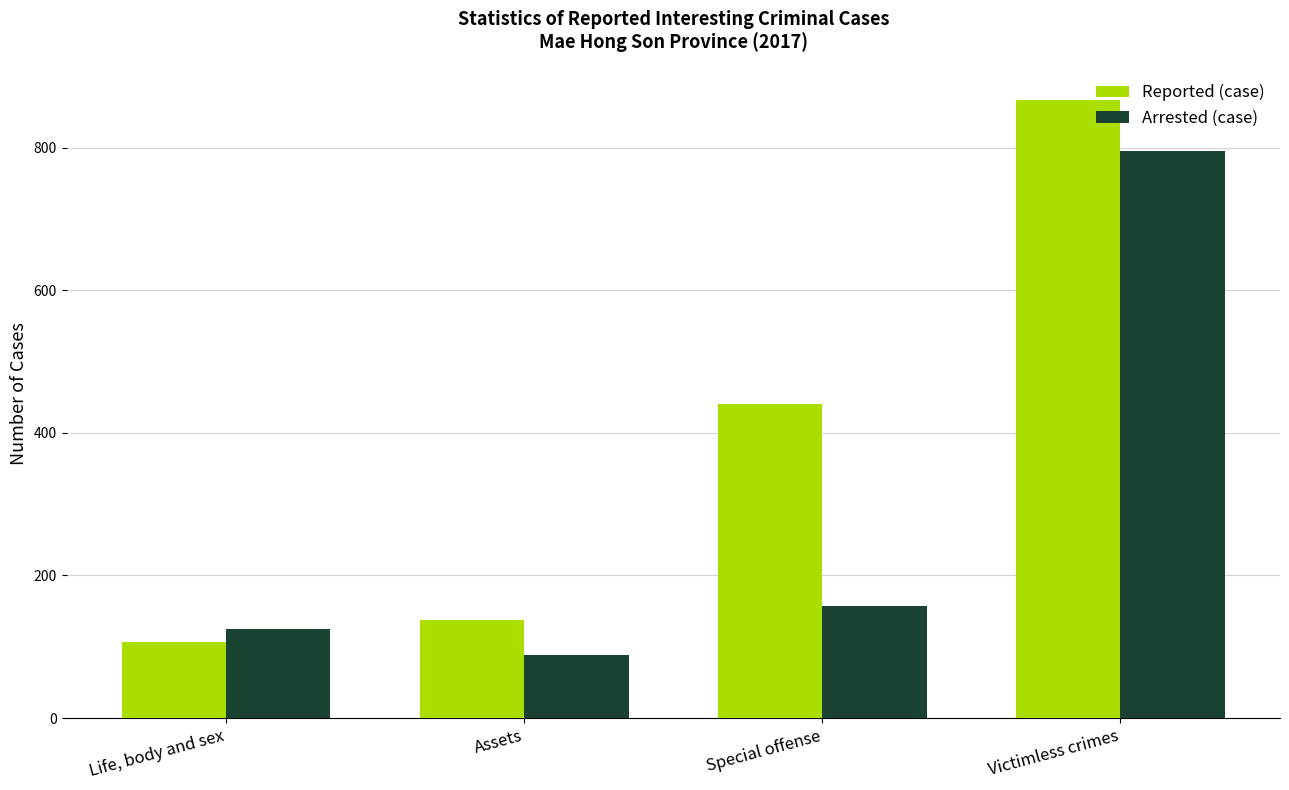

Which series has the largest total across all categories?

Reported (case)